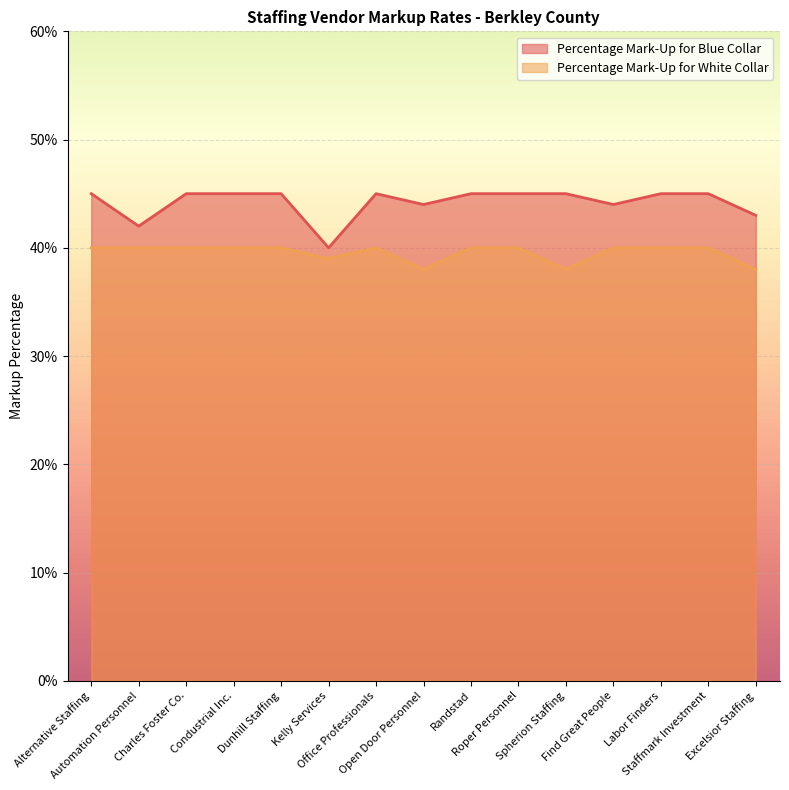

True or false: Percentage Mark-Up for White Collar and Percentage Mark-Up for Blue Collar intersect in this chart.

False